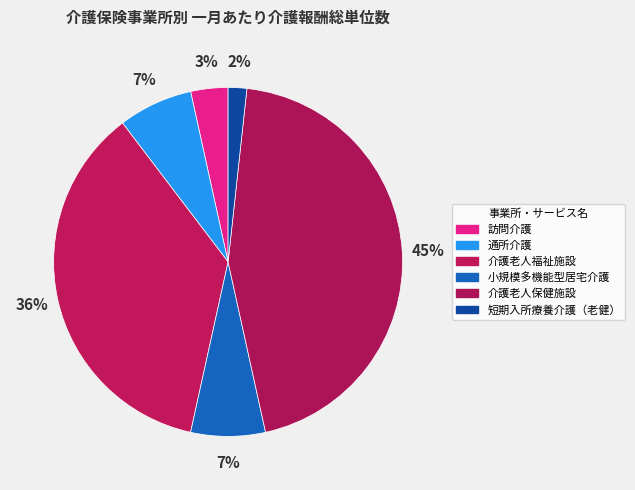

Count the number of slices in the pie.

6